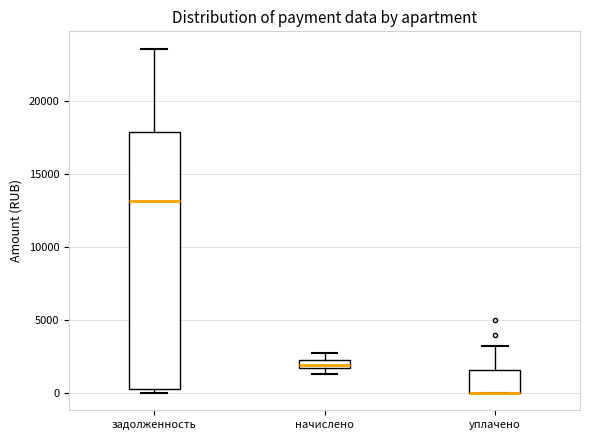

Comparing the boxes themselves (not the whiskers), which one is the tallest?

задолженность